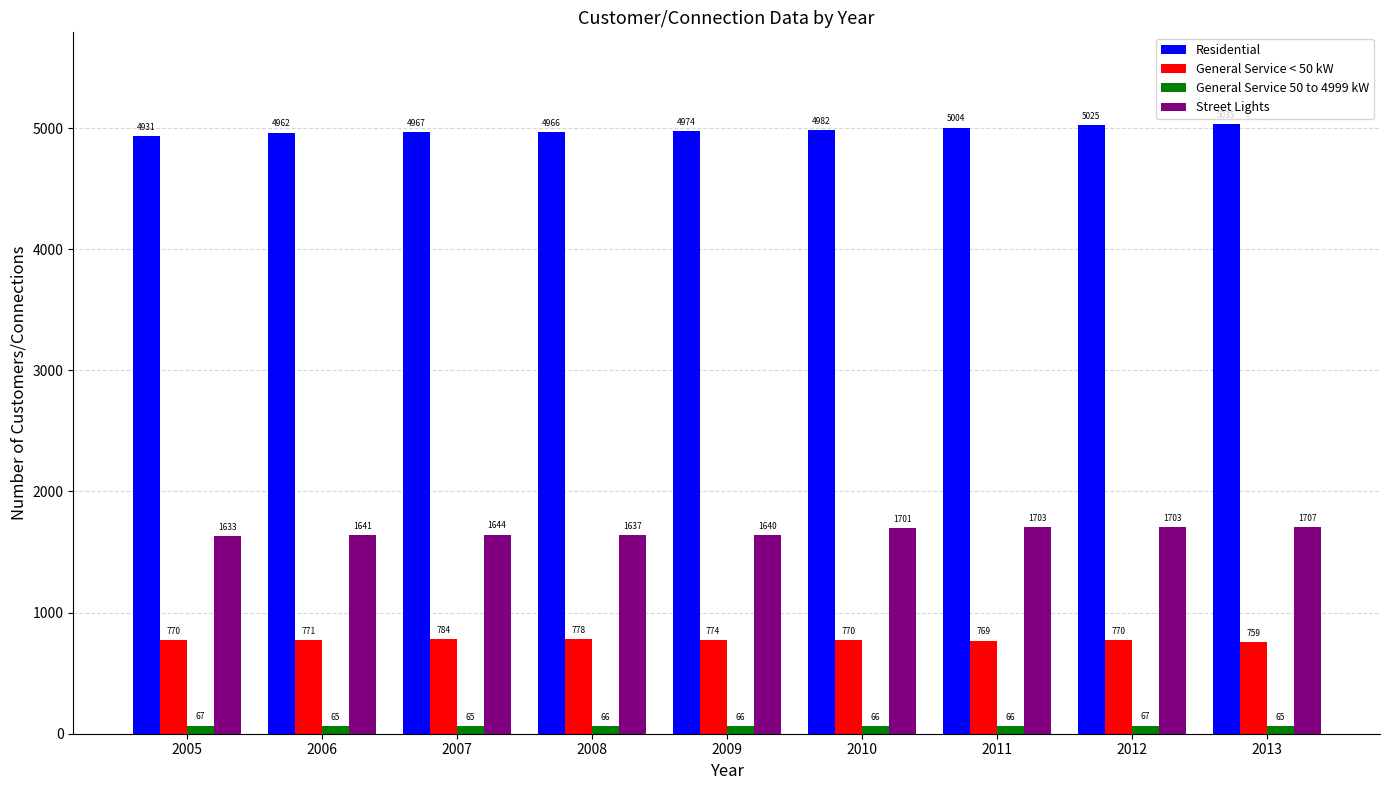

Is it true that Residential equals 5004 at 2011?

True